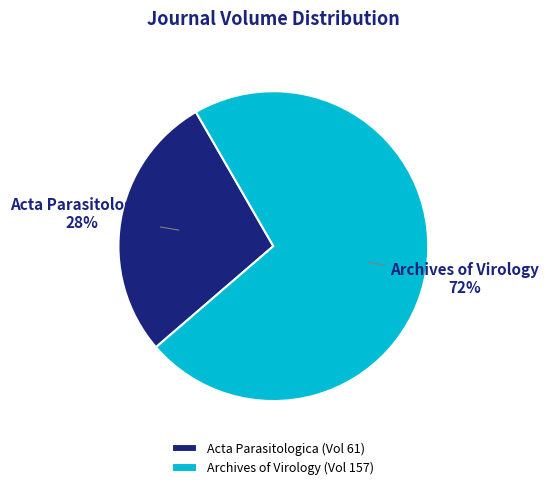

Is the sum of Archives of Virology and Acta Parasitologica greater than half?

Yes